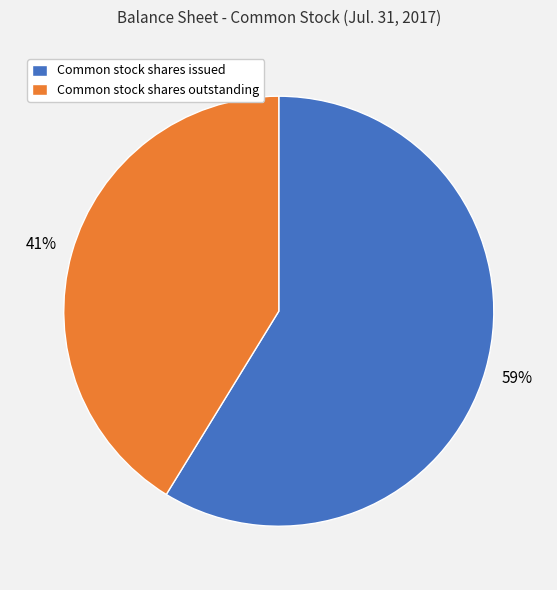

Which has a higher value, Common stock shares outstanding or Common stock shares issued?

Common stock shares issued